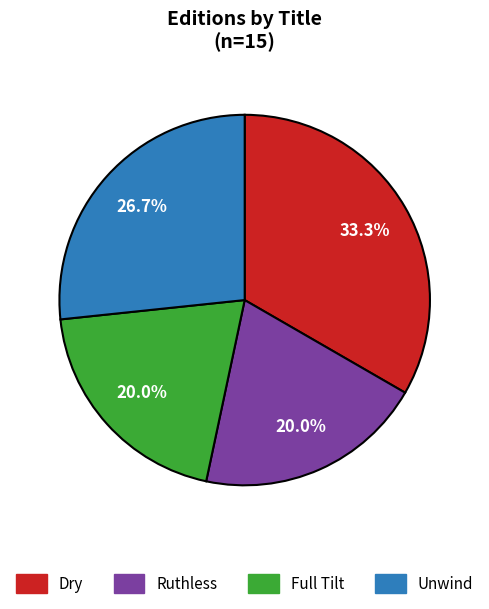

How many slices are in this pie chart?

4